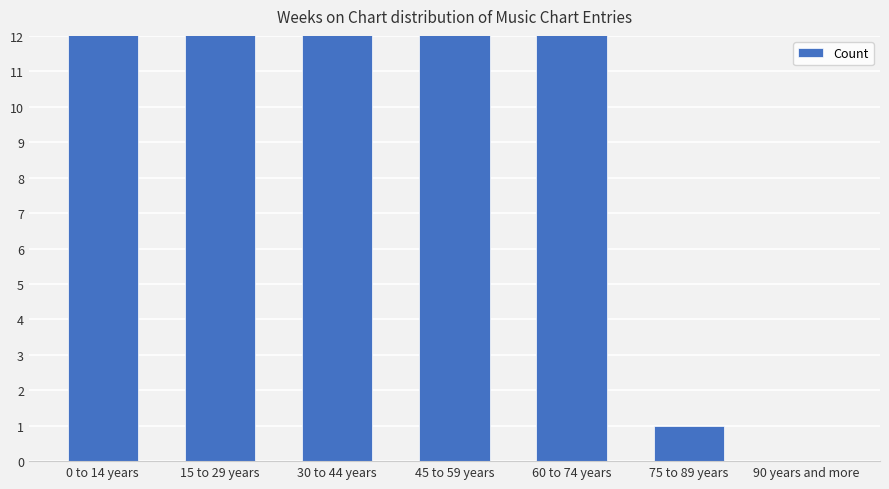

The chart shows a value of 6 at 30 to 44 years. True or false?

False